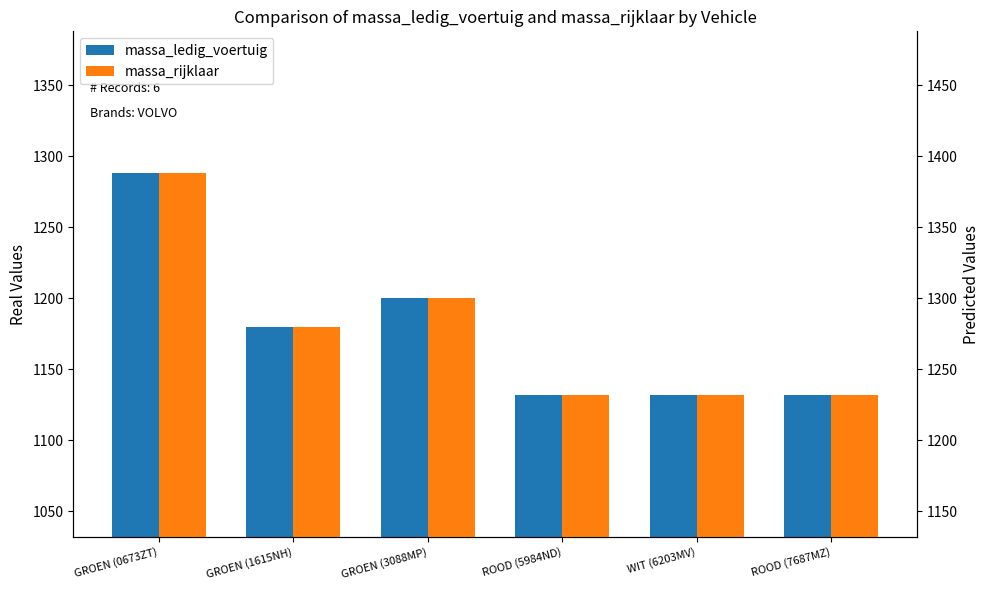

The massa_rijklaar series shows 1300 at GROEN (3088MP). True or false?

True